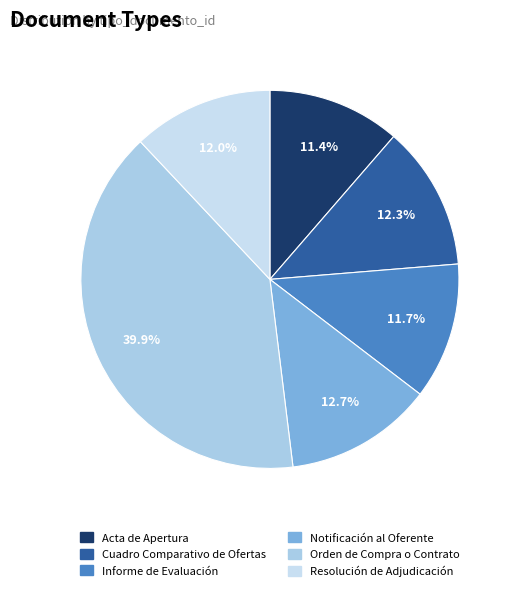

How many segments does this pie chart have?

6